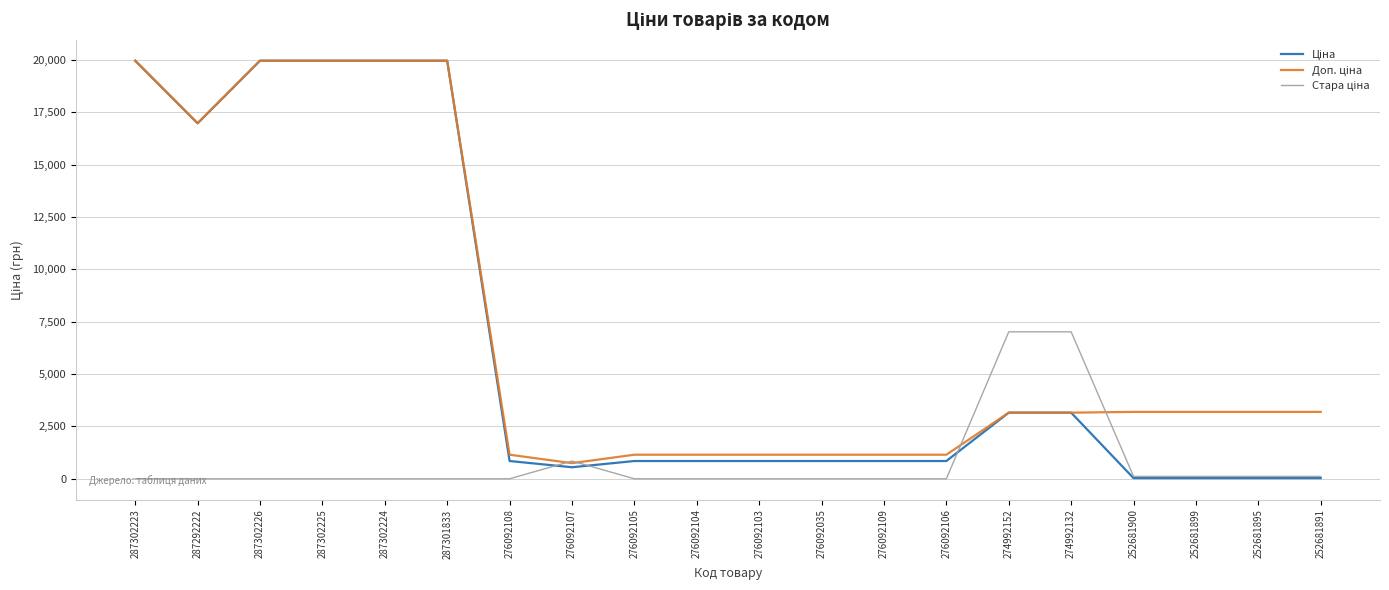

What is the spread (max minus min) of values at 287302223?

19964.2